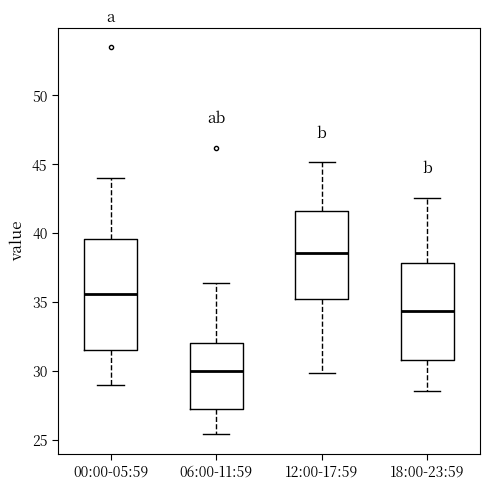

Reading left to right, transcribe this box plot: for each box, give where its median line is, the range the box spans, and where its two whiskers end, as read against the y-axis. The values are not printed on the chart, so give them approximately, as read against the axis.

00:00-05:59: median 35.5, box 31.5 to 39.5, whiskers 29.0 to 44.0
06:00-11:59: median 30.0, box 27.5 to 32.0, whiskers 25.5 to 36.5
12:00-17:59: median 38.5, box 35.0 to 41.5, whiskers 30.0 to 45.0
18:00-23:59: median 34.5, box 31.0 to 38.0, whiskers 28.5 to 42.5